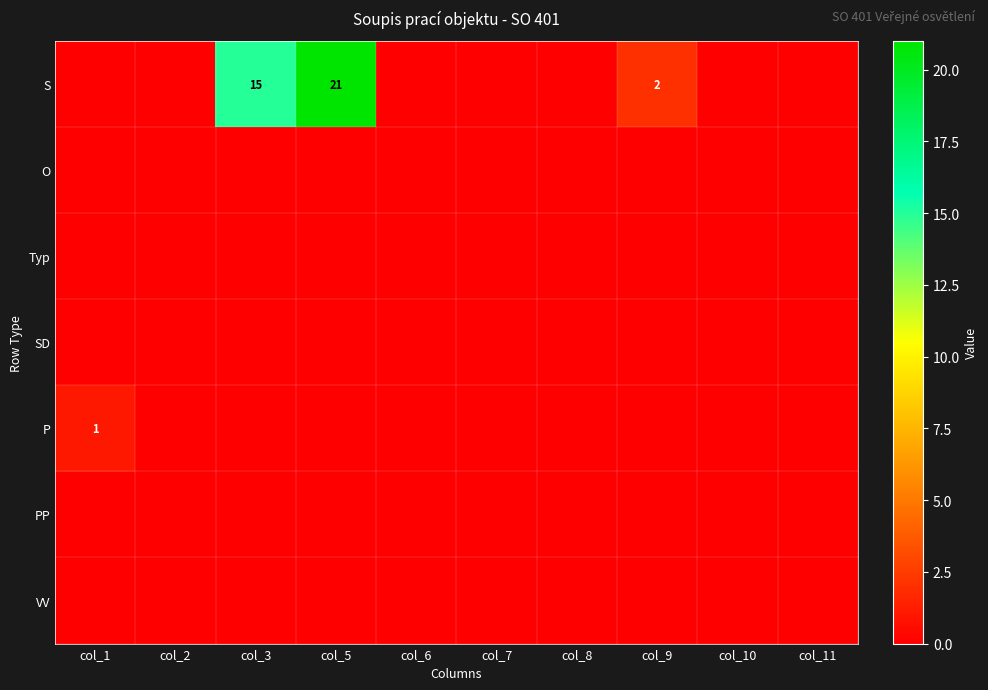

What is the spread (max minus min) of values at col_9?

2